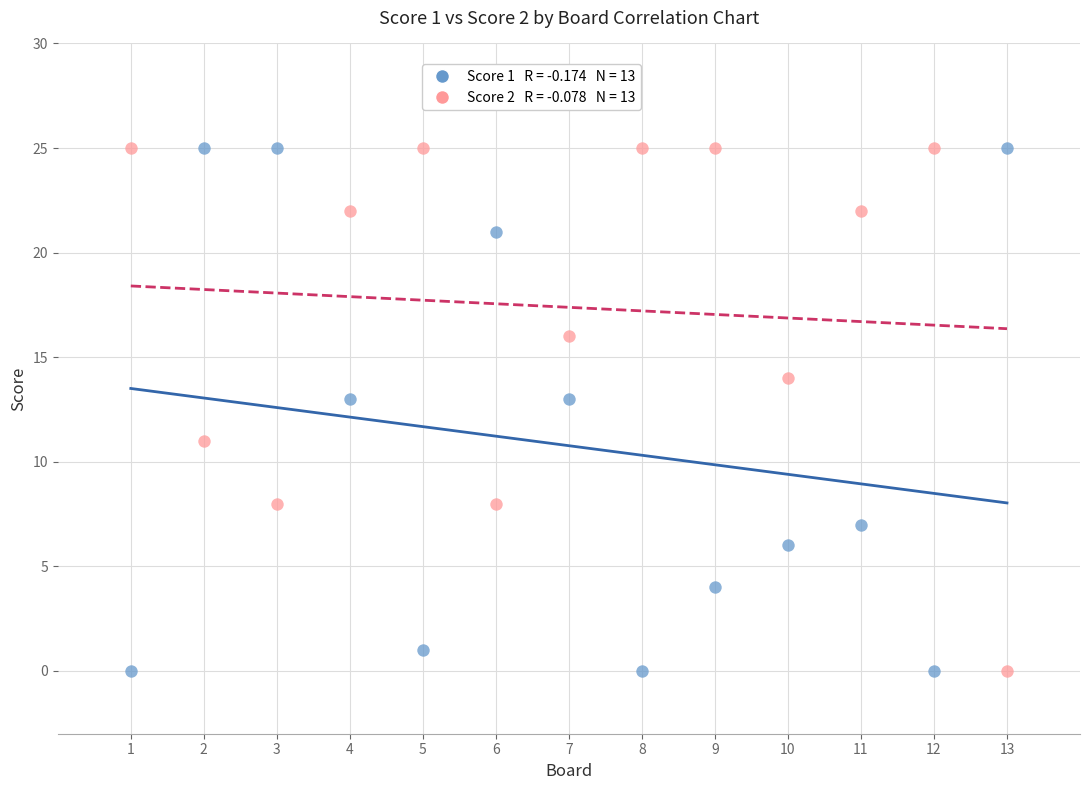

Across all data points, what is the range of X values (max minus min)?

12